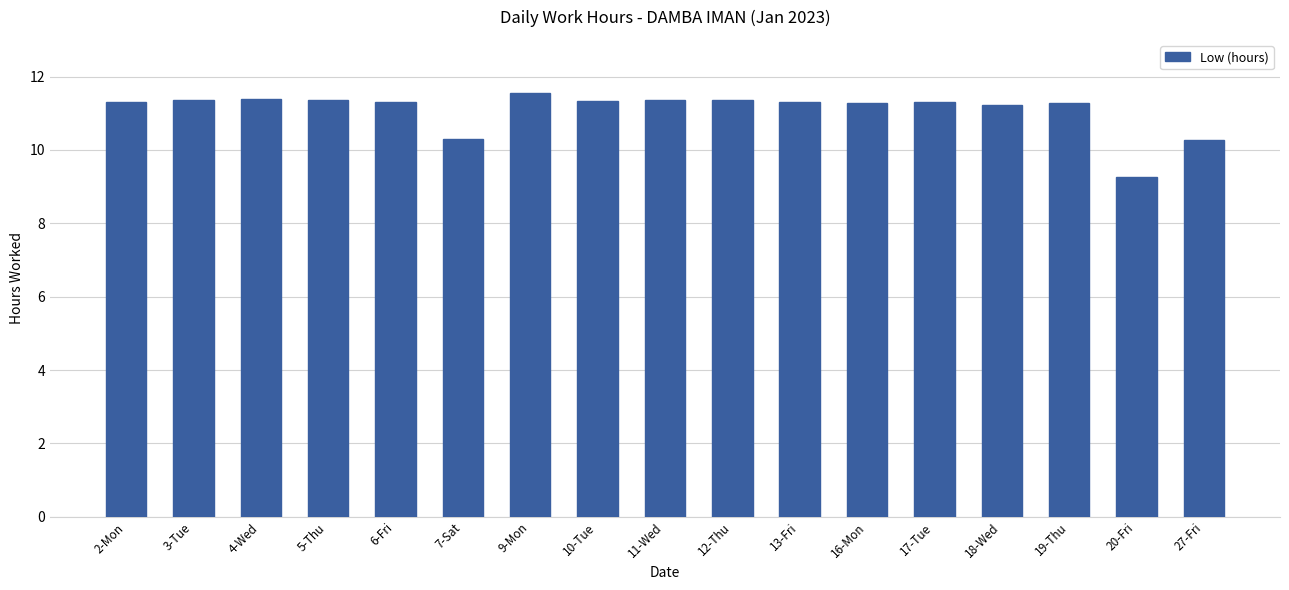

What is the maximum value shown in the chart?

11.6